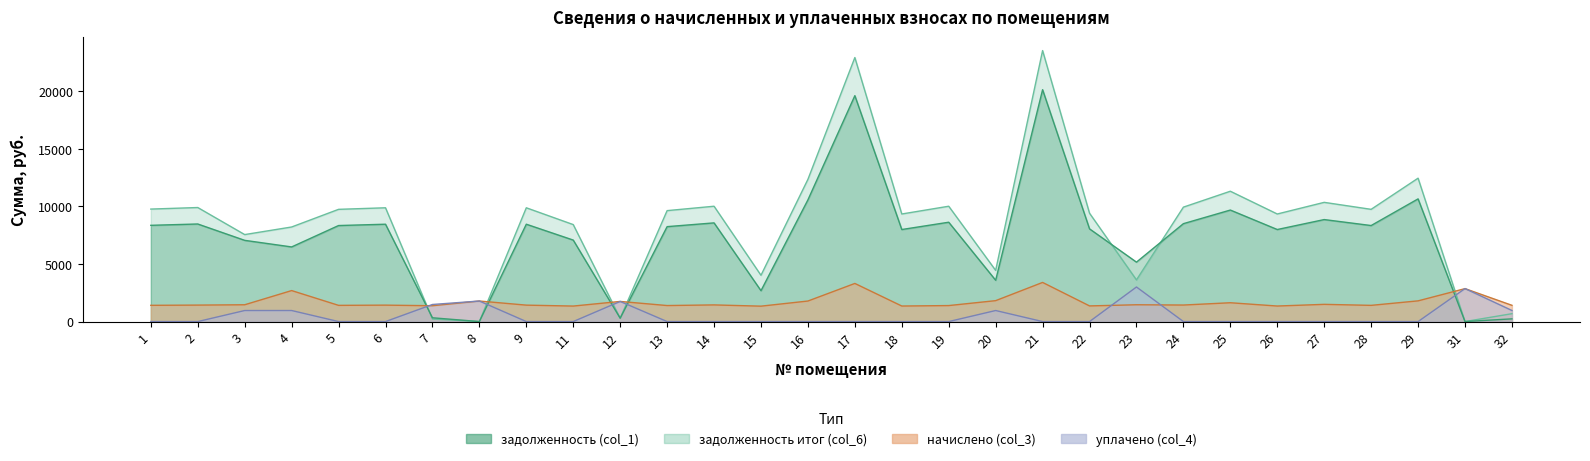

Where is задолженность (col_1) nearest to the value 10060?

25